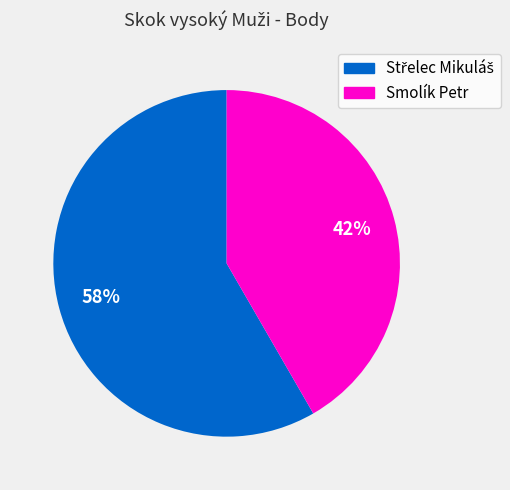

To the nearest percent, what is the average slice percentage?

50%